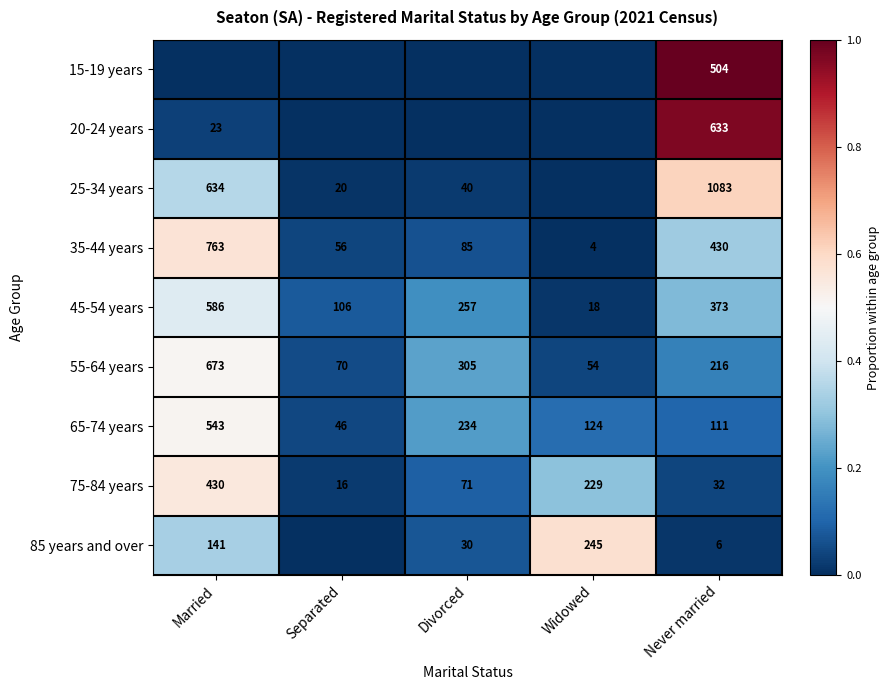

Read the 35-44 years value at Separated.

56